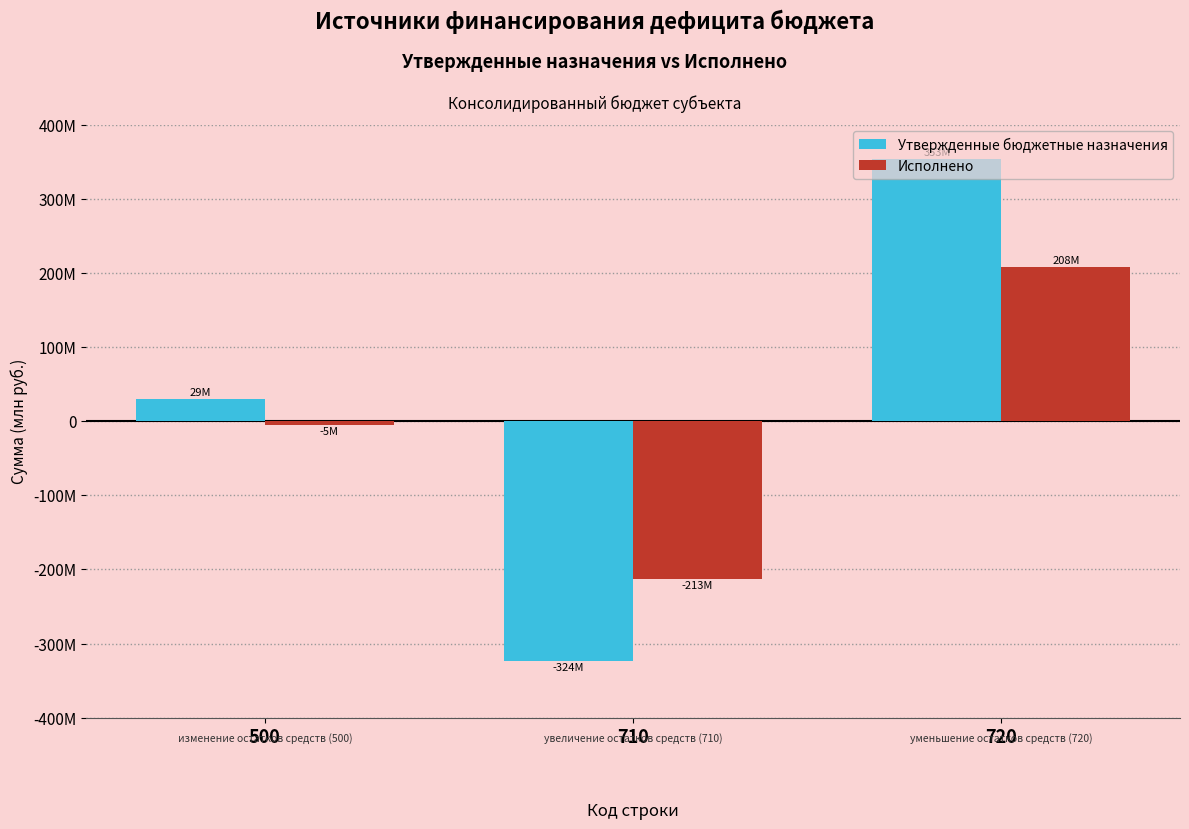

Reading left to right, list all the values displayed in this chart.

Утвержденные бюджетные назначения: 500=29460544.3	710=-323943142.8	720=353403687.1
Исполнено: 500=-4677373.2	710=-212891038.6	720=208213665.4